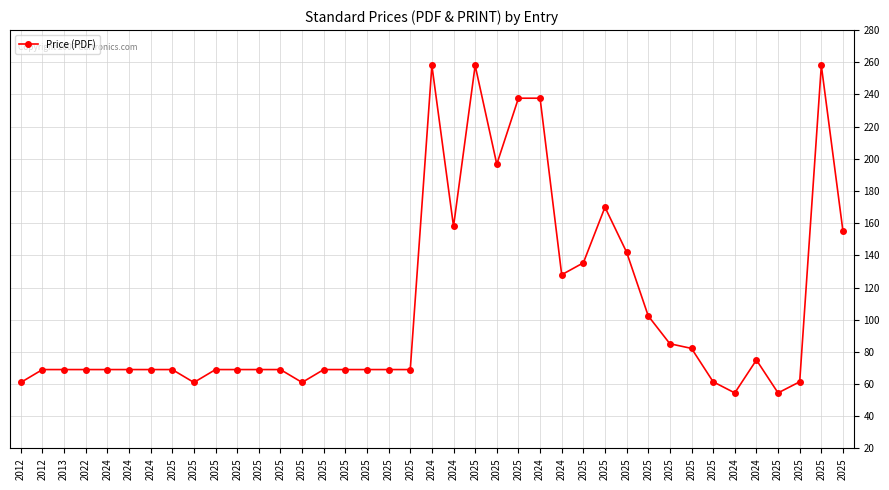

True or false: the data shows 56.3 at 2025.

False